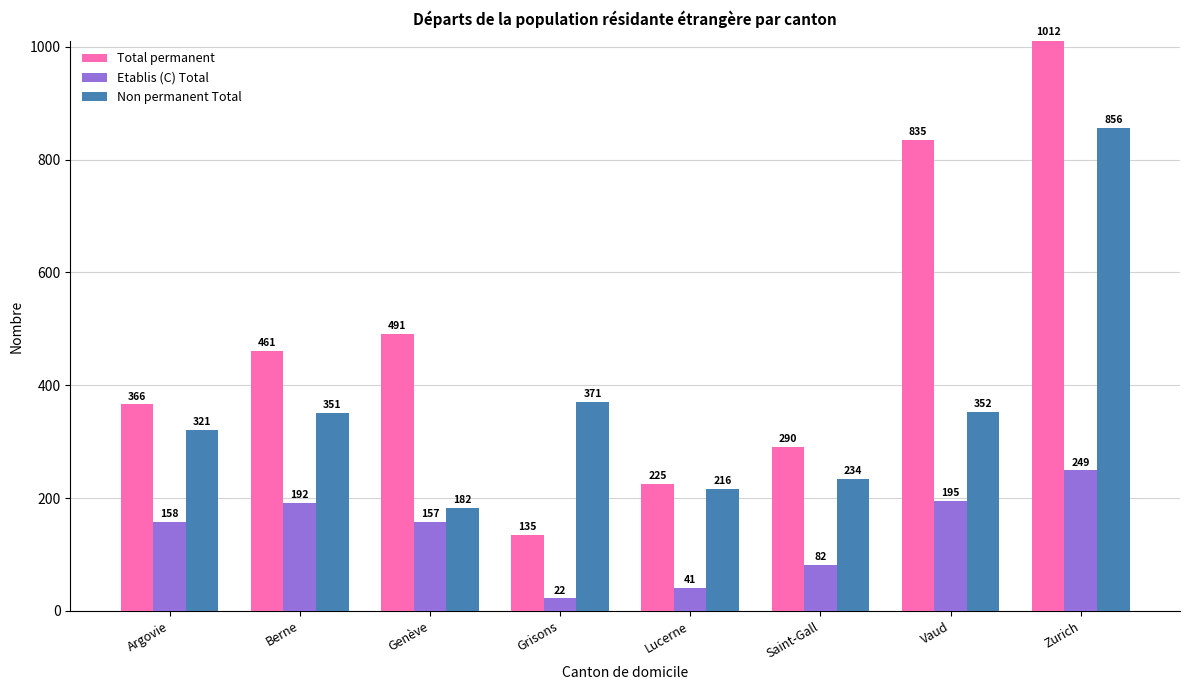

Are the bars grouped side by side (vs. stacked)?

Yes